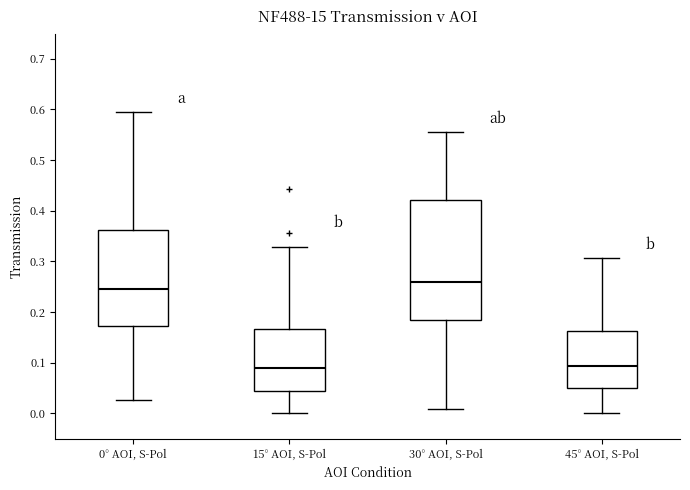

Comparing the boxes themselves (not the whiskers), which one is the tallest?

30° AOI, S-Pol